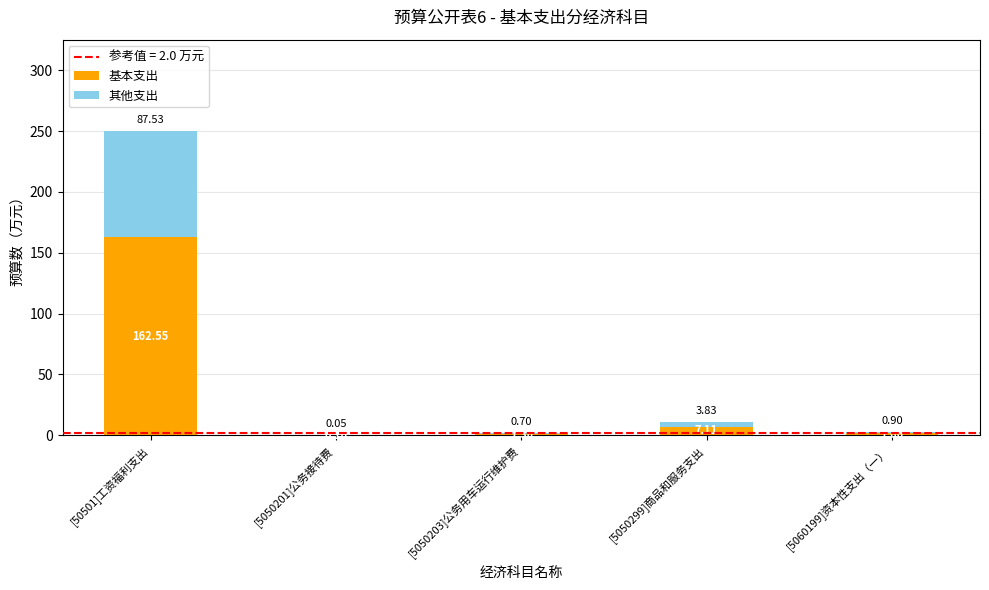

At which category is the sum across all series the highest?

[50501]工资福利支出